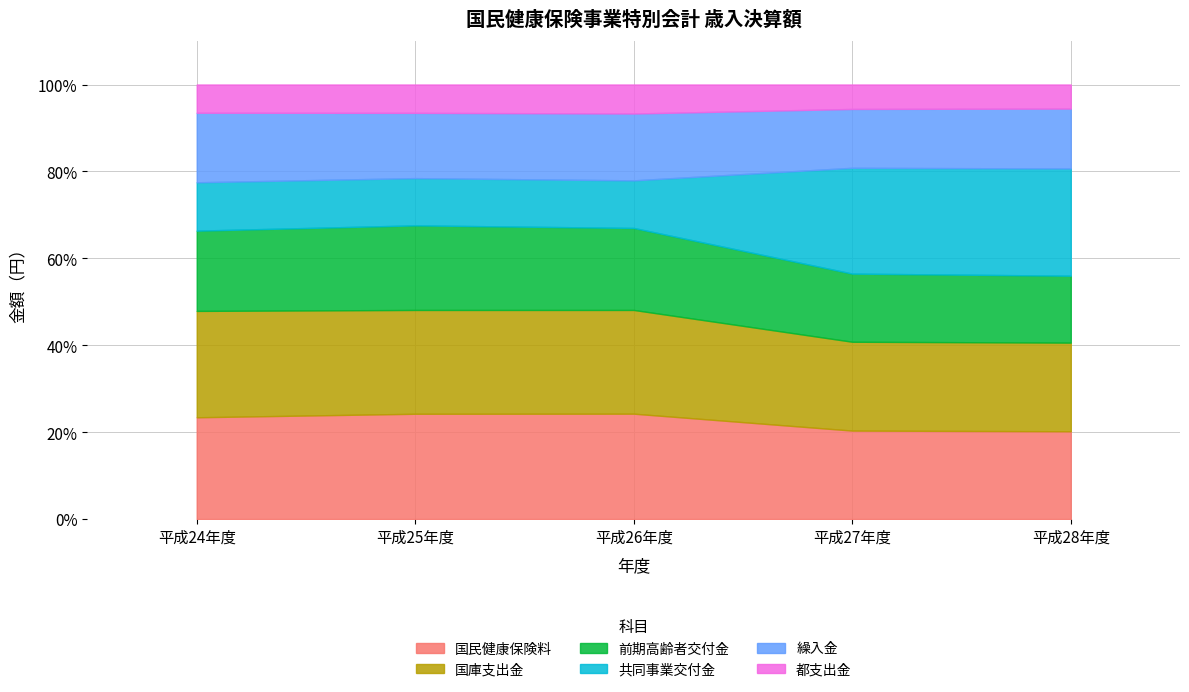

How many interior local valleys does the 共同事業交付金 series have?

1